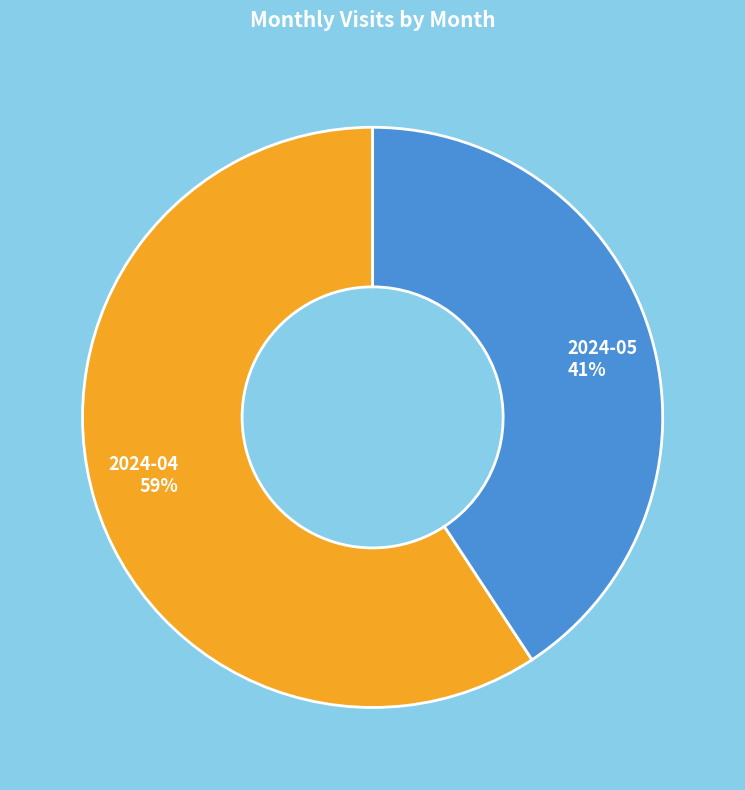

Count the number of slices in the pie.

2